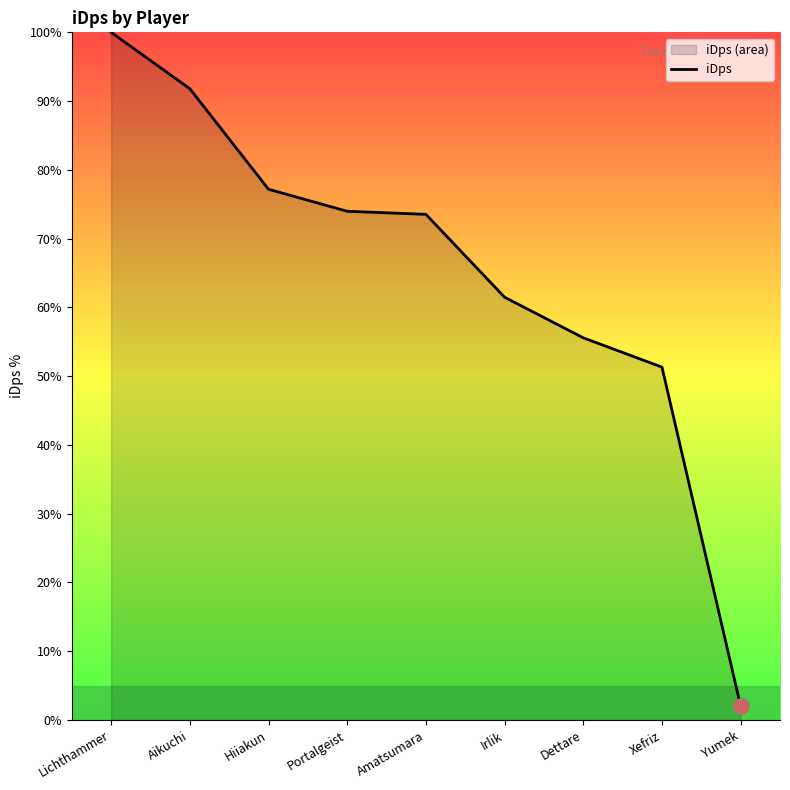

What is the change in value from Hiiakun to Xefriz?

-25.9